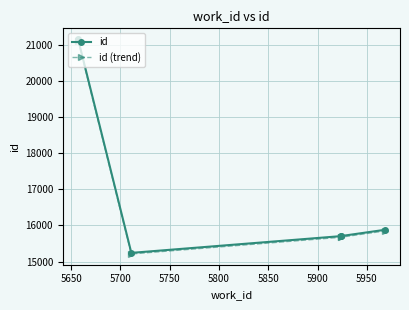

True or false: id (trend) and id intersect in this chart.

False